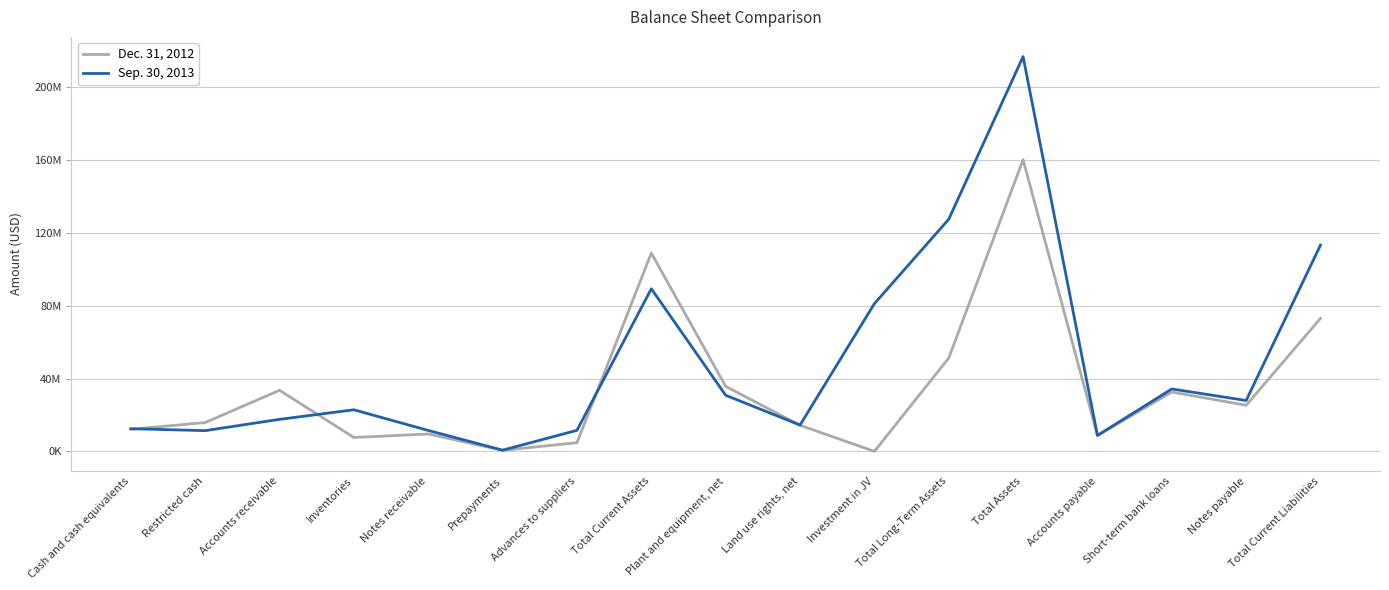

Reading left to right, what are all the values shown in this chart?

Dec. 31, 2012: Cash and cash equivalents=12135096	Restricted cash=15835364	Accounts receivable=33557534	Inventories=7630715	Notes receivable=9562429	Prepayments=563861	Advances to suppliers=4769825	Total Current Assets=108995175	Plant and equipment, net=35725740	Land use rights, net=14337691	Investment in JV=0	Total Long-Term Assets=51289815	Total Assets=160284990	Accounts payable=8668478	Short-term bank loans=32615063	Notes payable=25332088	Total Current Liabilities=73096878
Sep. 30, 2013: Cash and cash equivalents=12448344	Restricted cash=11384036	Accounts receivable=17601020	Inventories=22850641	Notes receivable=11499348	Prepayments=654844	Advances to suppliers=11558433	Total Current Assets=89367304	Plant and equipment, net=30842372	Land use rights, net=14454381	Investment in JV=81160925	Total Long-Term Assets=127580275	Total Assets=216947579	Accounts payable=8753990	Short-term bank loans=34301135	Notes payable=27962740	Total Current Liabilities=113395156